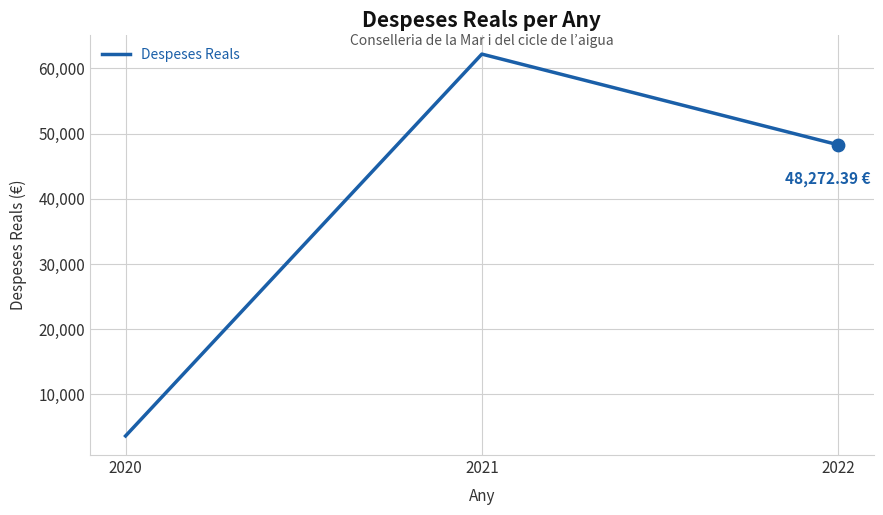

What is the change in value from 2021 to 2022?

-13926.6